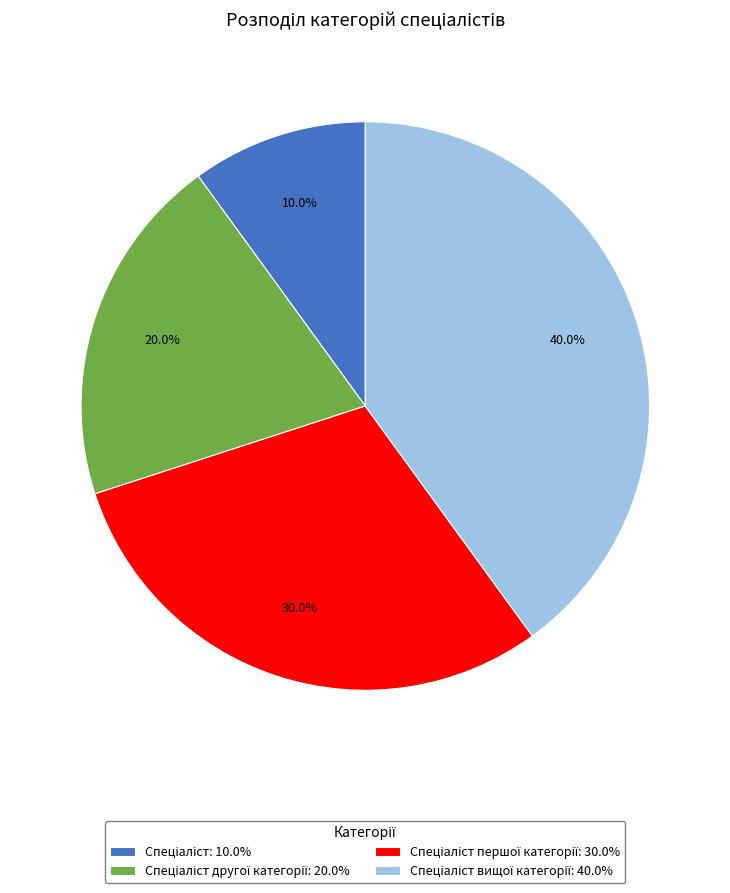

Does any single category account for the majority?

No